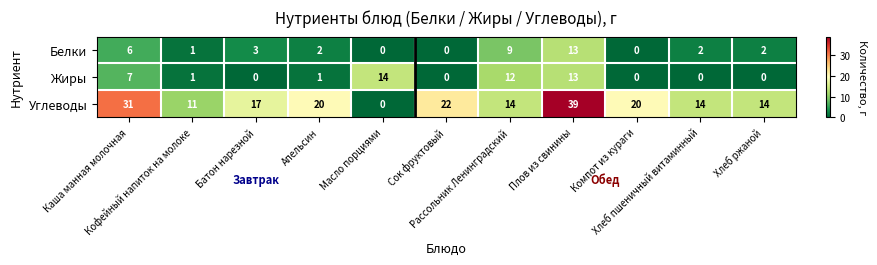

Which series changed the most between Каша манная молочная and Апельсин?

Углеводы